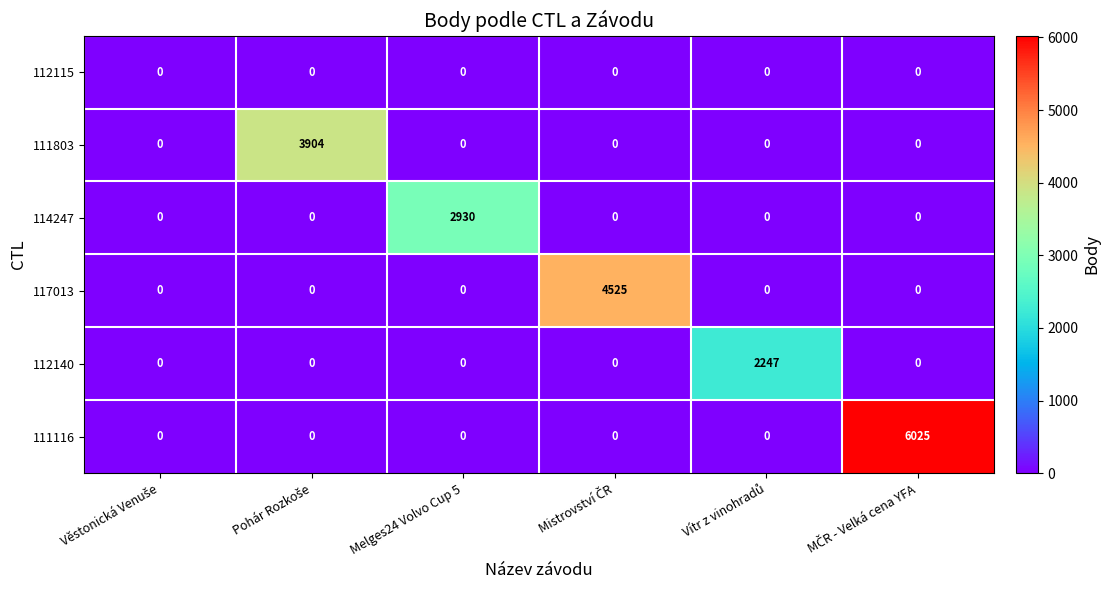

Which series has the largest range (max minus min)?

111116